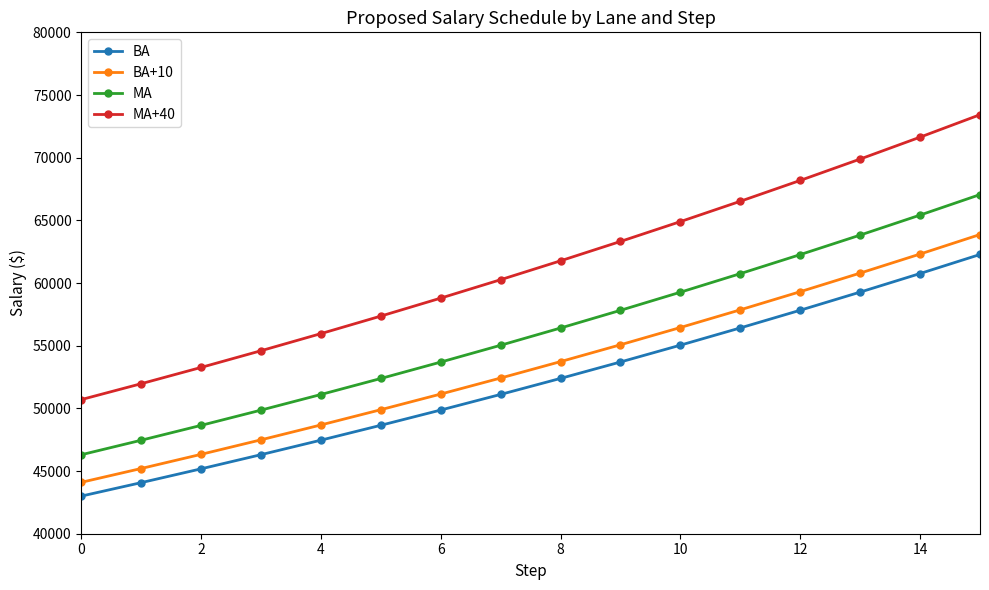

True or false: BA has more than 2 points higher than both neighbors.

False